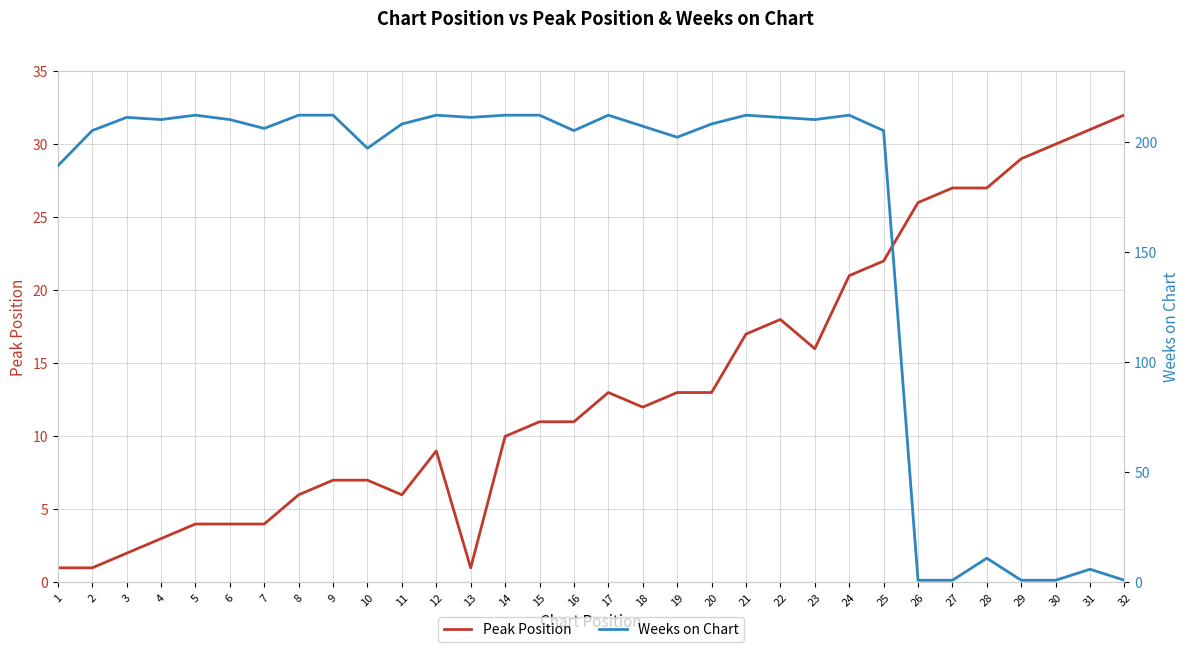

How many times do Weeks on Chart and Peak Position cross each other?

1